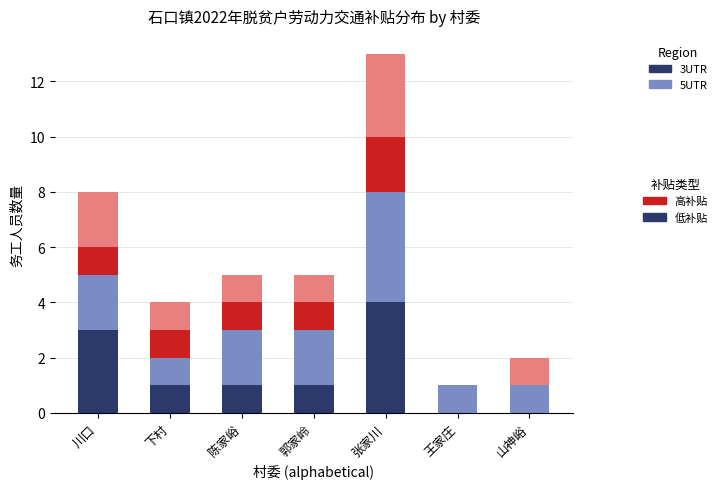

At which category is the sum across all series the highest?

张家川